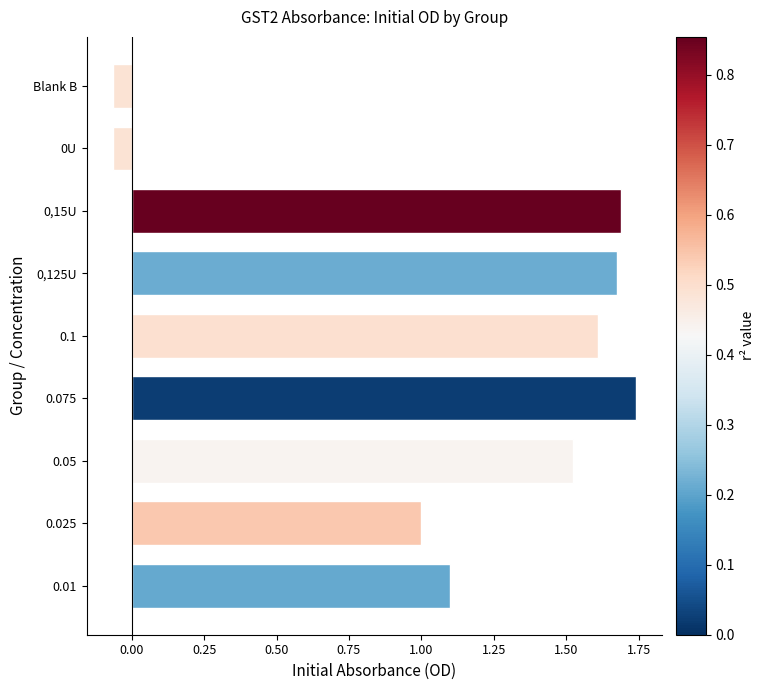

How many values are above zero?

7